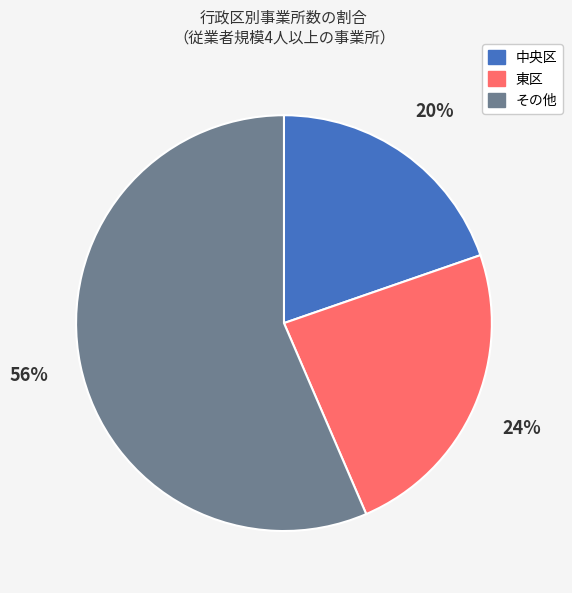

How many segments does this pie chart have?

3